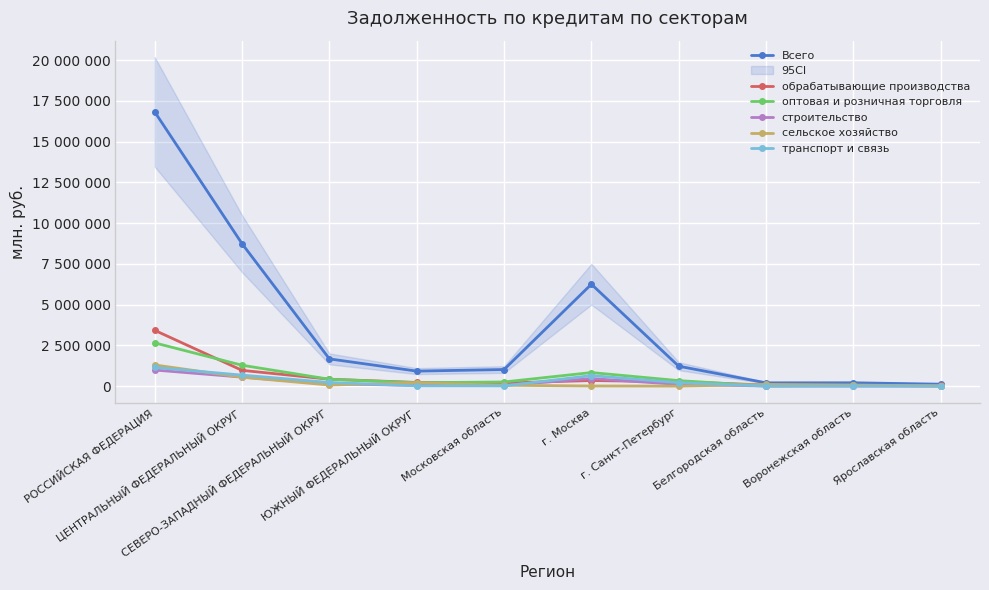

Reading left to right, extract all data points from this chart.

Всего: 16824639	8737406	1670351	920300	1018147	6253210	1221550	201162	203991	118790
обрабатывающие производства: 3422221	967118	423805	225451	187822	342311	265154	68721	38719	44245
оптовая и розничная торговля: 2652154	1280389	420190	208411	254067	831618	337084	10012	42204	11115
строительство: 985980	552128	138722	43550	47929	465104	104370	8093	3827	4968
сельское хозяйство: 1298380	543414	66487	203197	51998	8517	781	103157	68129	7643
транспорт и связь: 1143277	675733	224619	18128	13126	644819	210801	2144	2889	1290